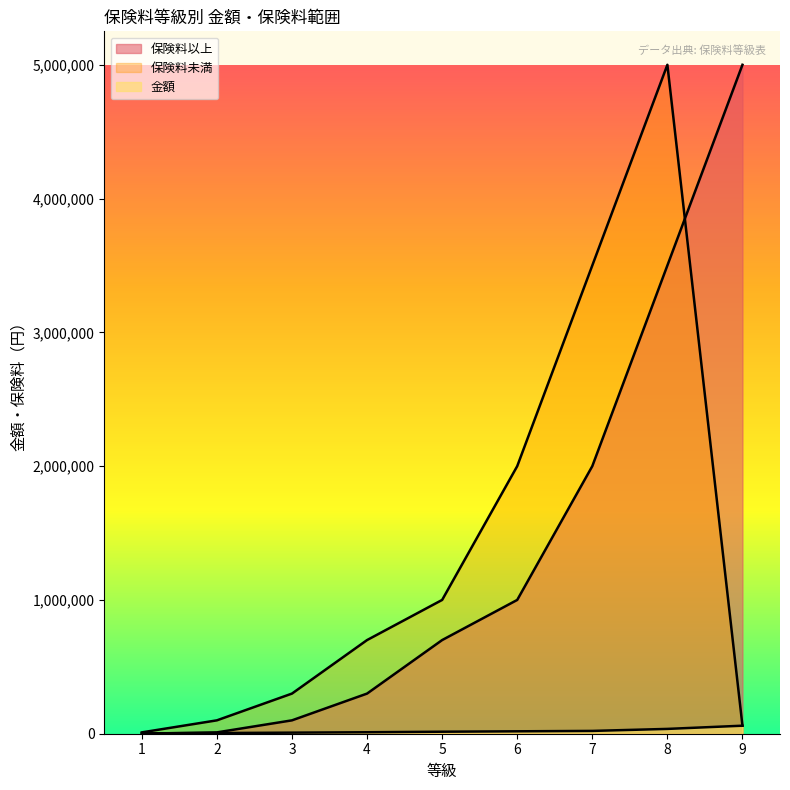

How many series are shown in this chart?

3